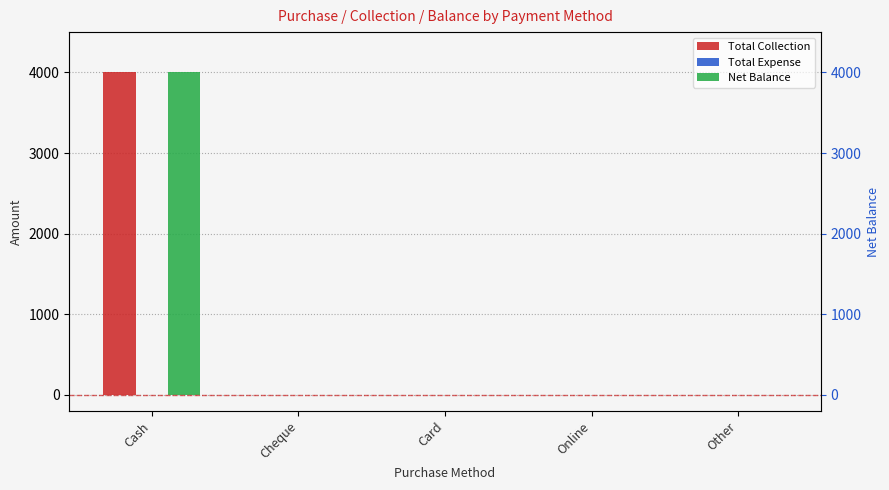

Does the chart contain stacked bars?

No